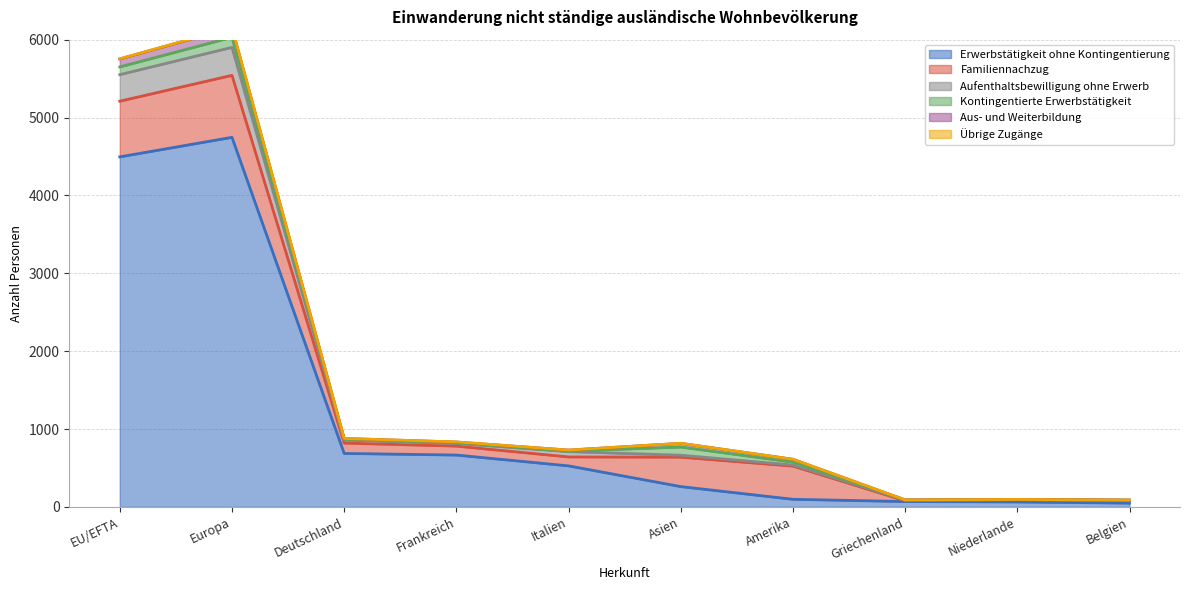

Reading right to left, transcribe all the data shown in this chart.

Erwerbstätigkeit ohne Kontingentierung: Belgien=49	Niederlande=64	Griechenland=69	Amerika=98	Asien=261	Italien=527	Frankreich=666	Deutschland=687	Europa=4746	EU/EFTA=4495
Familiennachzug: Belgien=33	Niederlande=26	Griechenland=10	Amerika=426	Asien=378	Italien=115	Frankreich=115	Deutschland=133	Europa=796	EU/EFTA=715
Aufenthaltsbewilligung ohne Erwerb: Belgien=3	Niederlande=3	Griechenland=9	Amerika=14	Asien=25	Italien=68	Frankreich=34	Deutschland=39	Europa=359	EU/EFTA=341
Kontingentierte Erwerbstätigkeit: Belgien=2	Niederlande=1	Griechenland=1	Amerika=37	Asien=105	Italien=6	Frankreich=8	Deutschland=11	Europa=130	EU/EFTA=99
Aus- und Weiterbildung: Belgien=1	Niederlande=2	Griechenland=1	Amerika=37	Asien=48	Italien=14	Frankreich=10	Deutschland=9	Europa=122	EU/EFTA=102
Übrige Zugänge: Belgien=0	Niederlande=0	Griechenland=0	Amerika=0	Asien=0	Italien=0	Frankreich=2	Deutschland=0	Europa=3	EU/EFTA=3